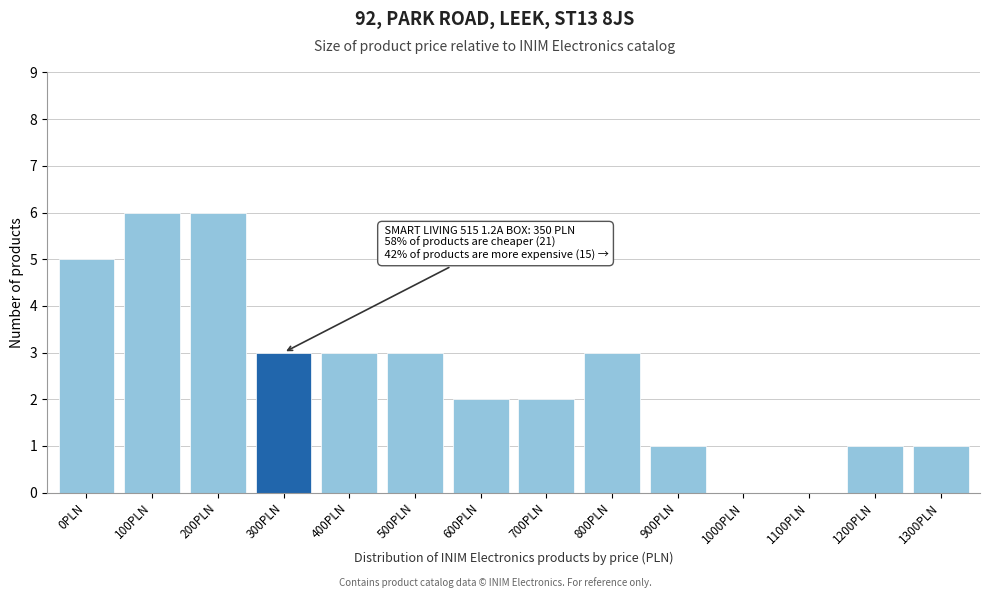

Reading left to right, extract all data points from this chart.

0PLN=5	100PLN=6	200PLN=6	300PLN=3	400PLN=3	500PLN=3	600PLN=2	700PLN=2	800PLN=3	900PLN=1	1000PLN=0	1100PLN=0	1200PLN=1	1300PLN=1